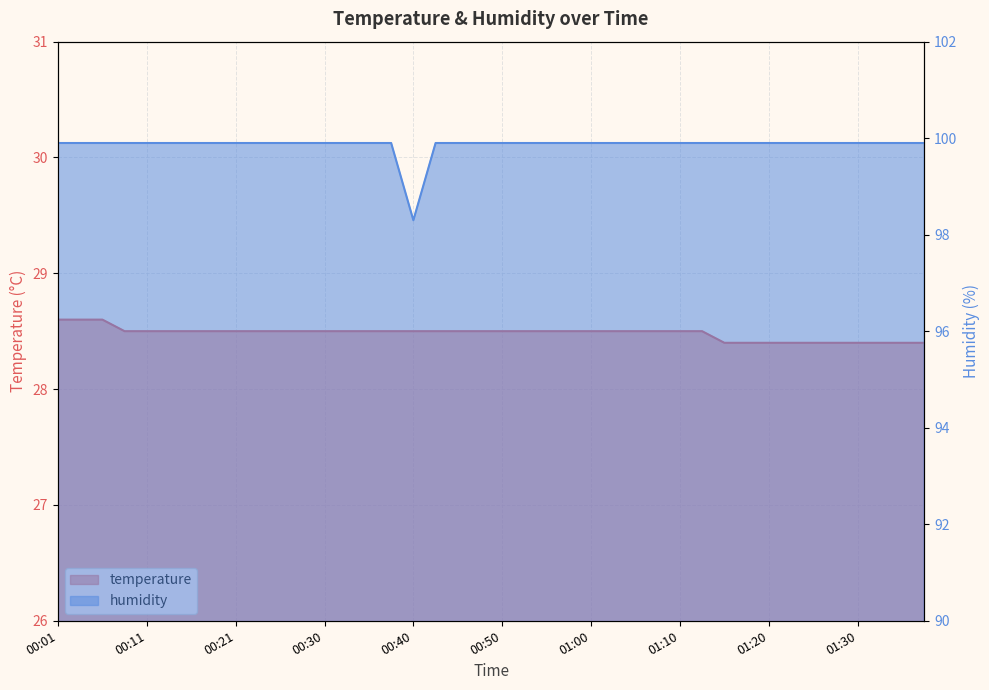

How many lines are shown in the chart?

2